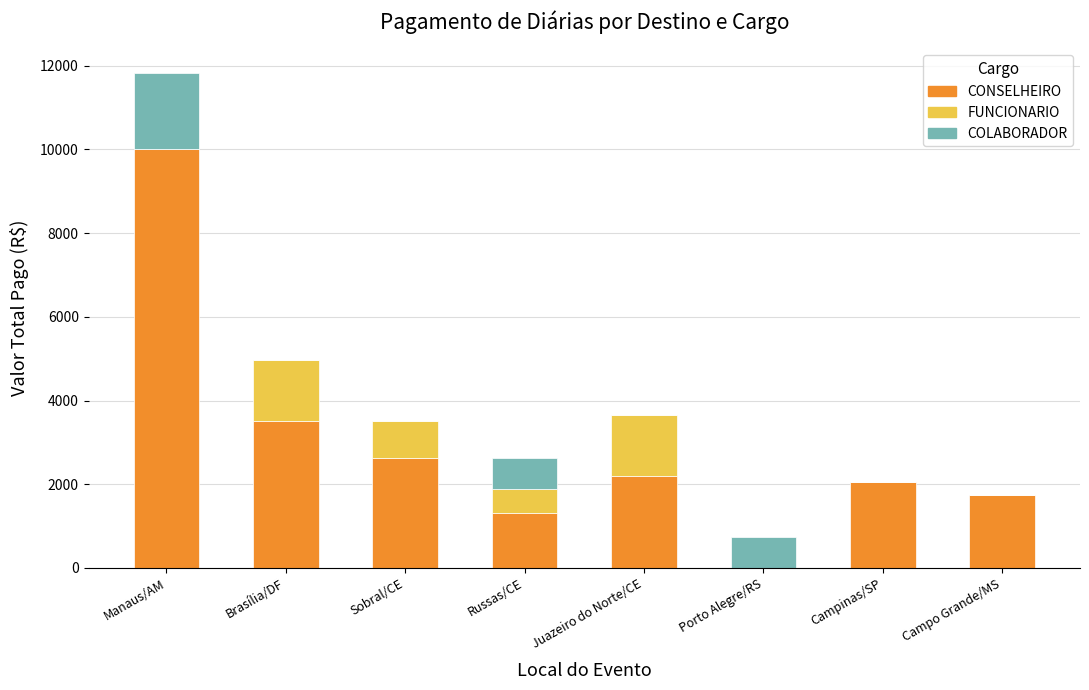

At which label is CONSELHEIRO closest to 5000?

Brasília/DF